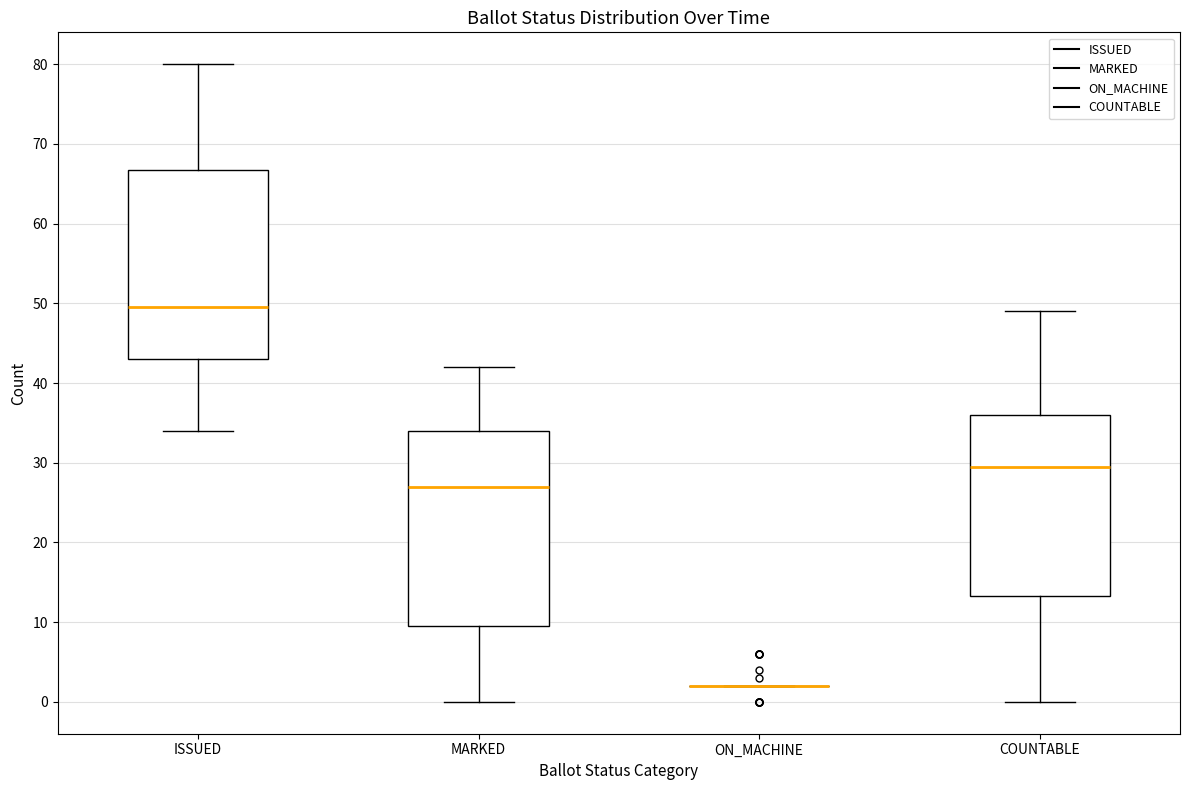

Reading left to right, read every box against the y-axis: the position of its median line, the range the box covers, and the ends of its whiskers. The values are not printed on the chart, so give them approximately, as read against the axis.

ISSUED: median 50, box 43 to 67, whiskers 34 to 80
MARKED: median 27, box 10 to 34, whiskers 0 to 42
ON_MACHINE: box collapsed to a line at 2, whiskers 2 to 2
COUNTABLE: median 30, box 13 to 36, whiskers 0 to 49